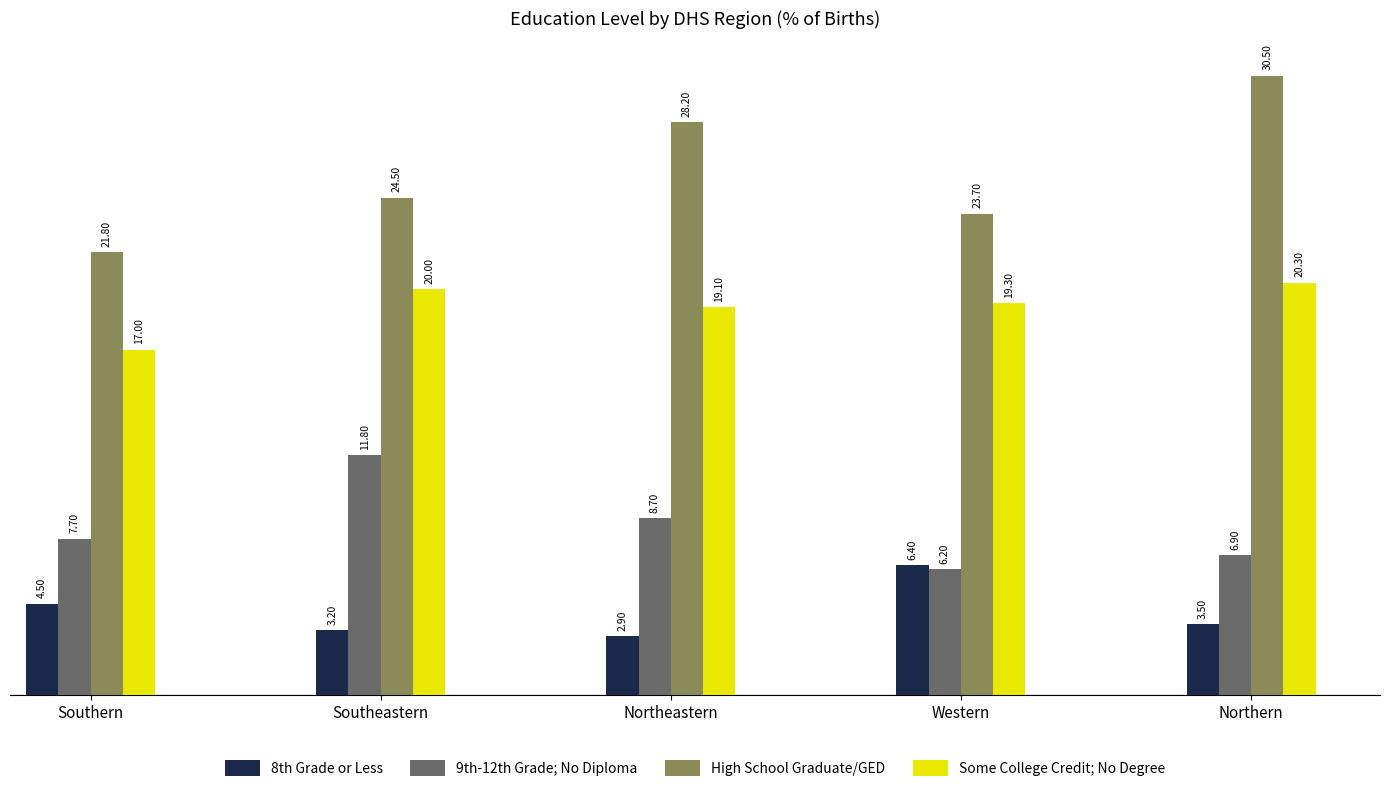

What is the difference between the maximum and second lowest values in the 8th Grade or Less series?

3.2